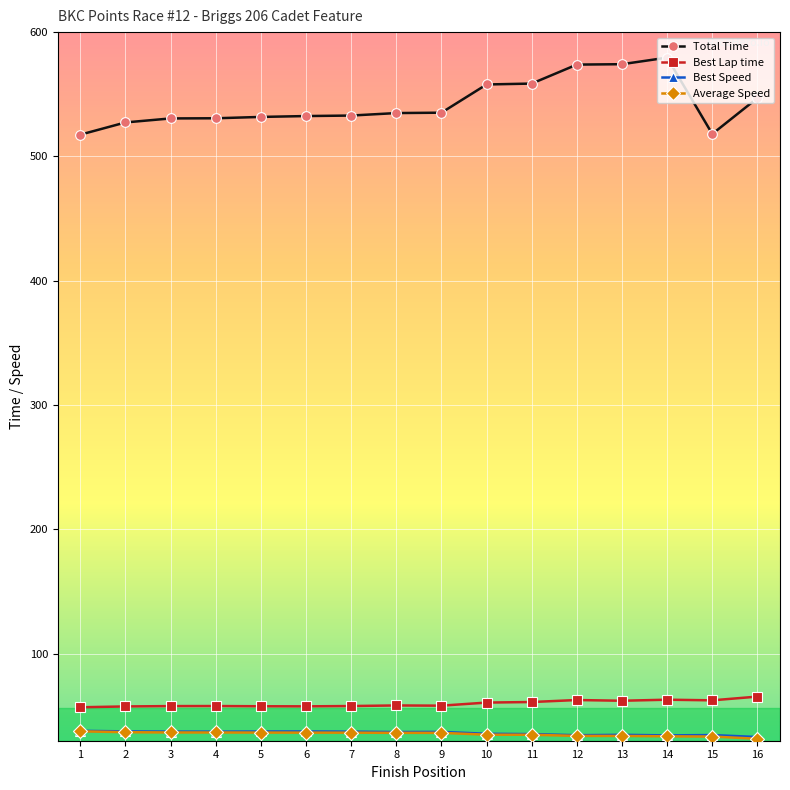

What is the smallest value displayed?

31.6